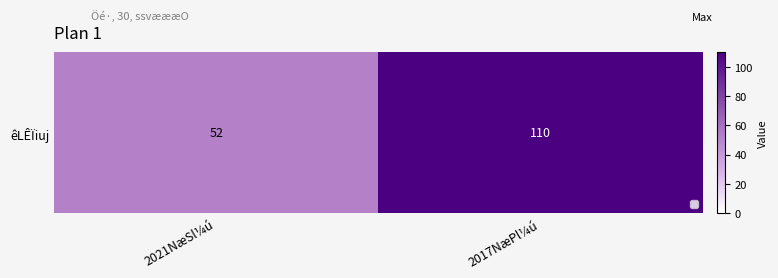

Reading left to right, list all the values displayed in this chart.

52	110